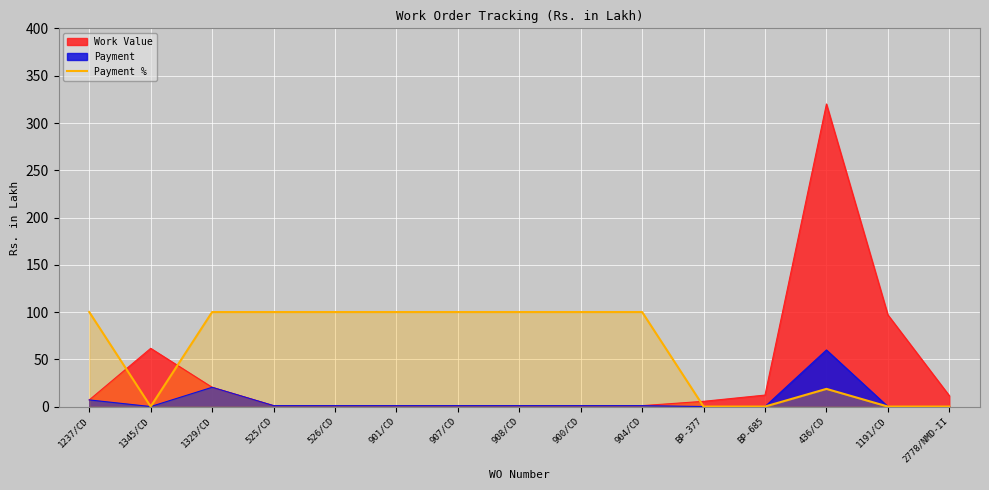

What is the highest value of the Payment series?

59.9